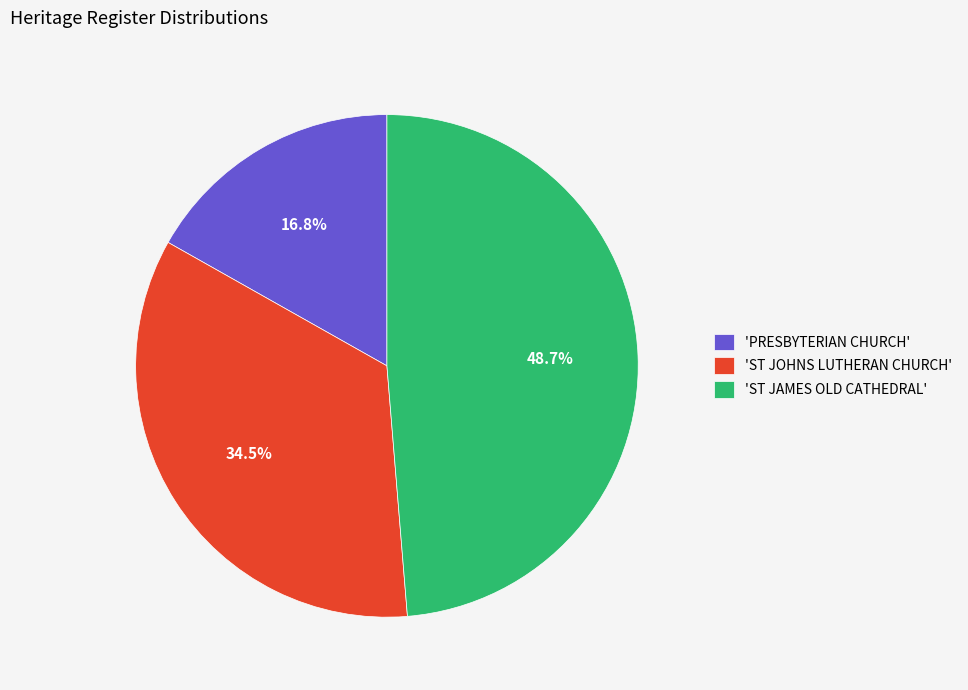

What is the total percentage of 'ST JAMES OLD CATHEDRAL' and 'PRESBYTERIAN CHURCH'?

65.5%